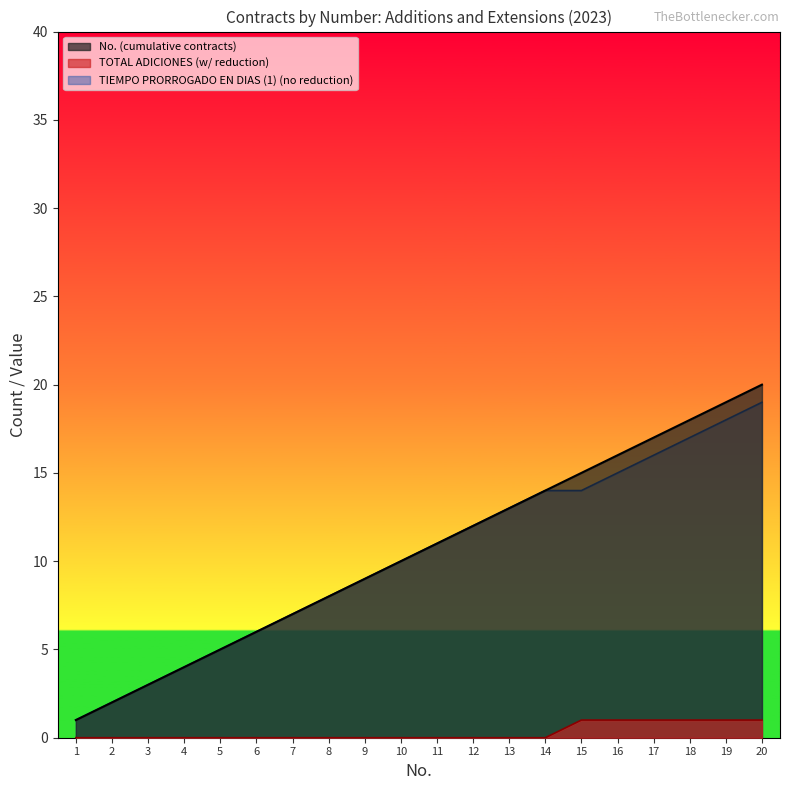

What are all the series names shown in the legend?

No. (cumulative contracts), TOTAL ADICIONES (w/ reduction), TIEMPO PRORROGADO EN DIAS (1) (no reduction)